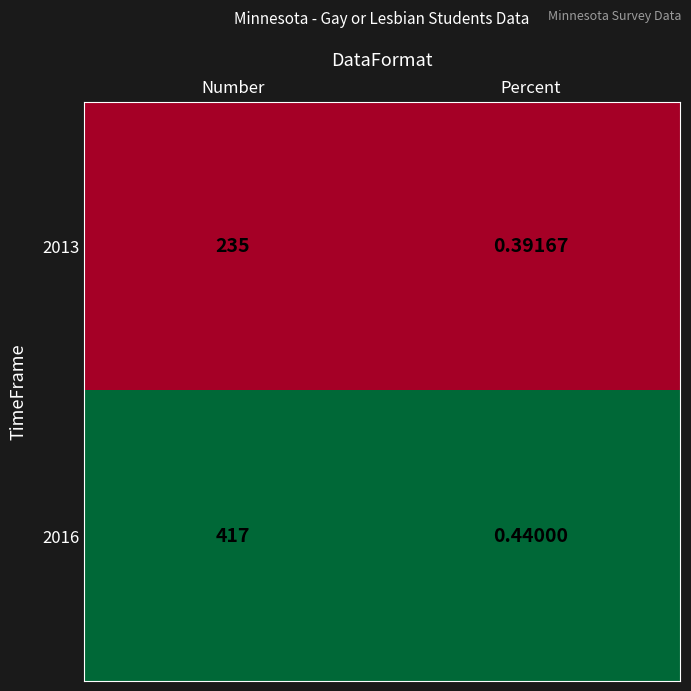

At which category does the chart reach its peak across all series?

Number